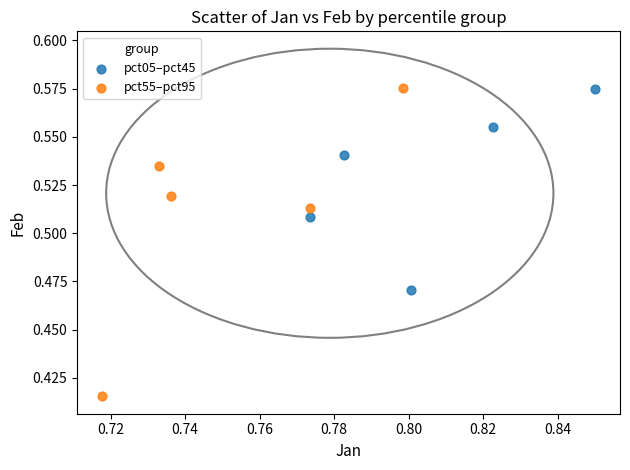

Which series has the widest spread of Y values?

pct55–pct95